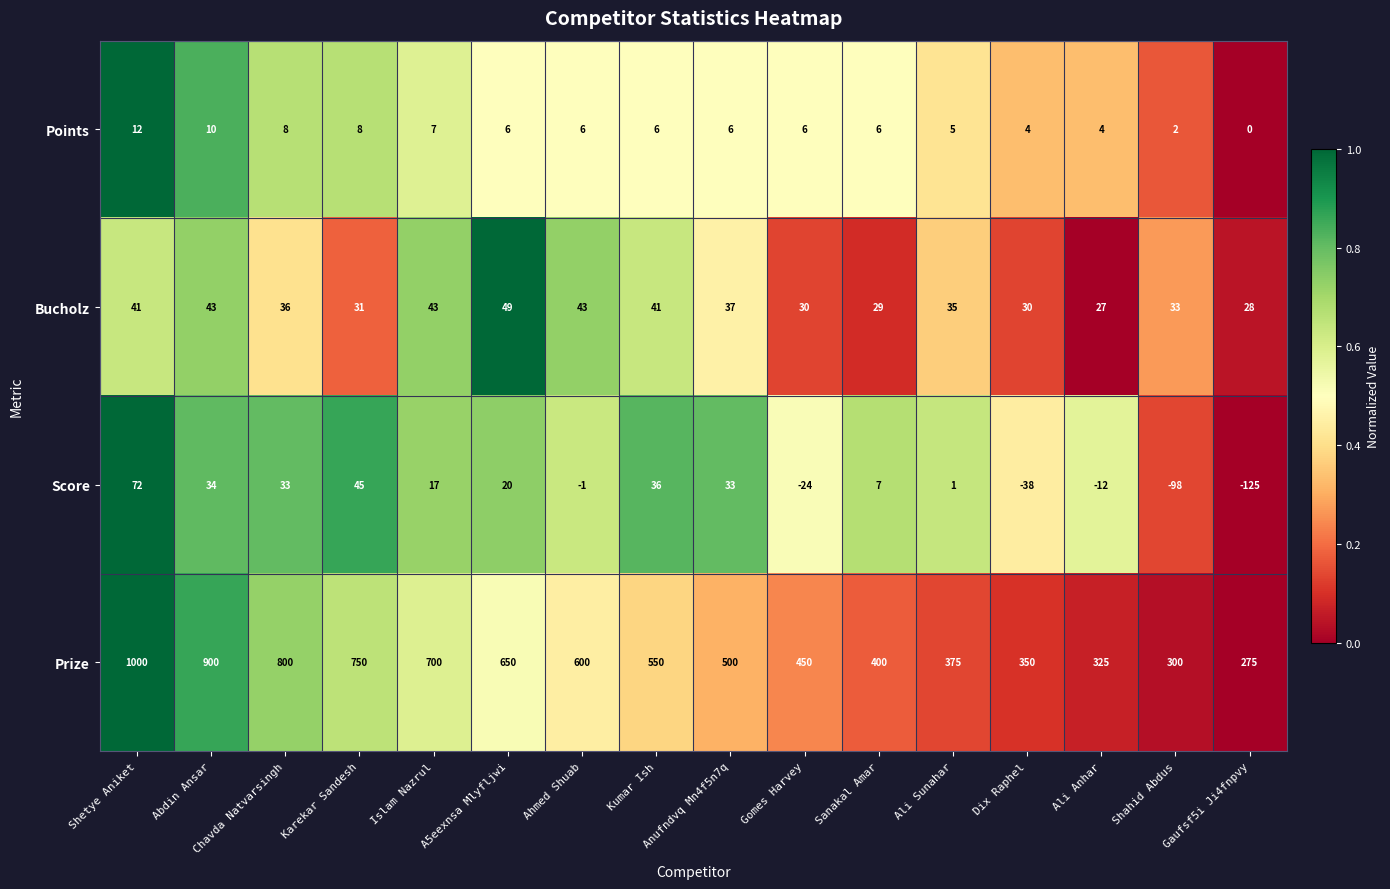

The Bucholz series shows 36 at Chavda Natvarsingh. True or false?

True